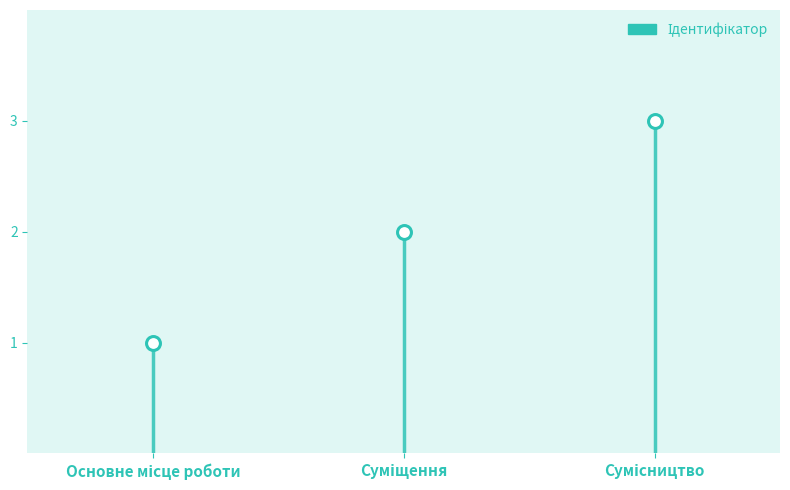

How many data points are less than 2?

1